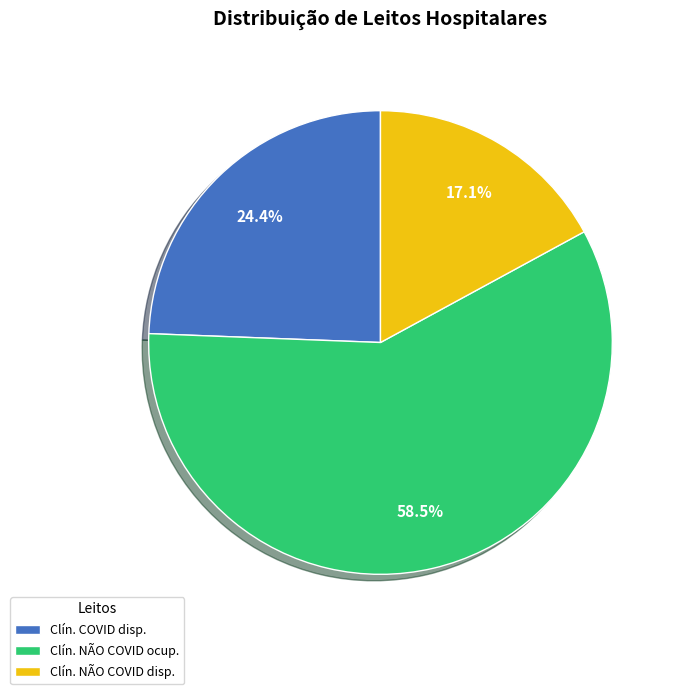

Combined, what portion of the pie is Clín. NÃO COVID disp. and Clín. NÃO COVID ocup.?

75.6%